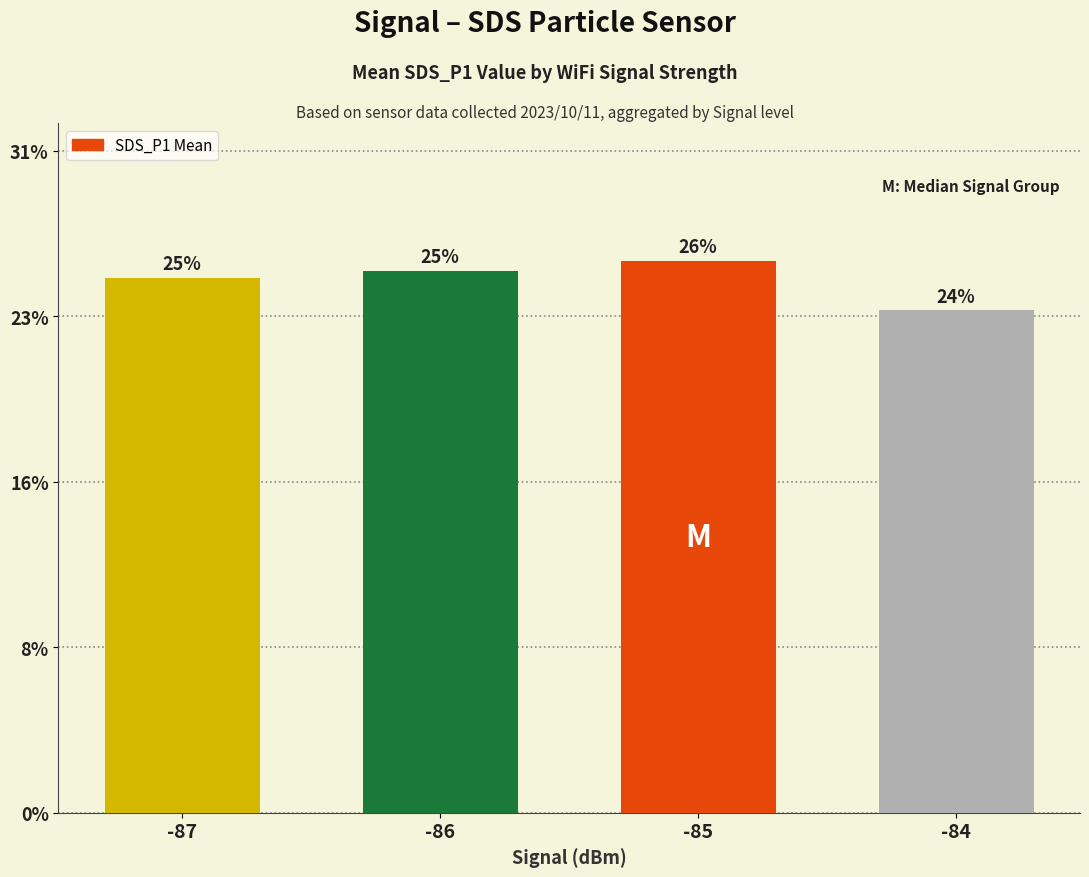

What is the difference between the maximum and second lowest values?

1.1